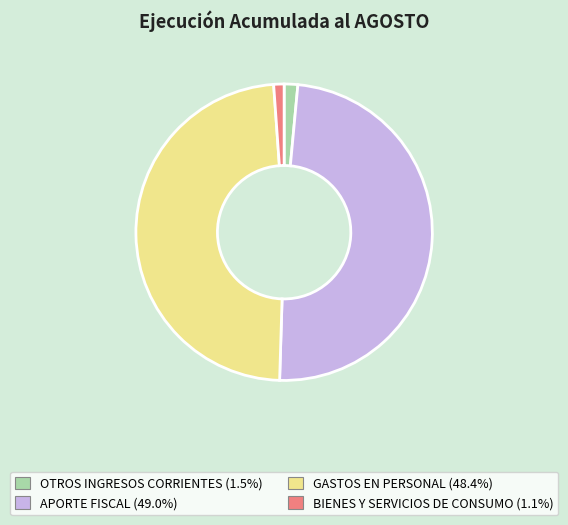

Which has a higher value, GASTOS EN PERSONAL or BIENES Y SERVICIOS DE CONSUMO?

GASTOS EN PERSONAL